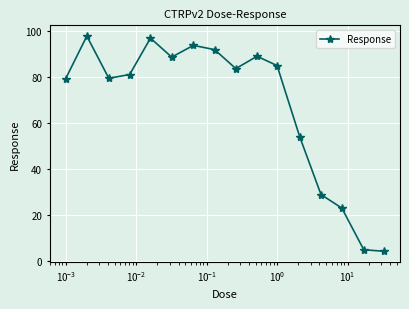

What is the smallest value displayed?

4.1